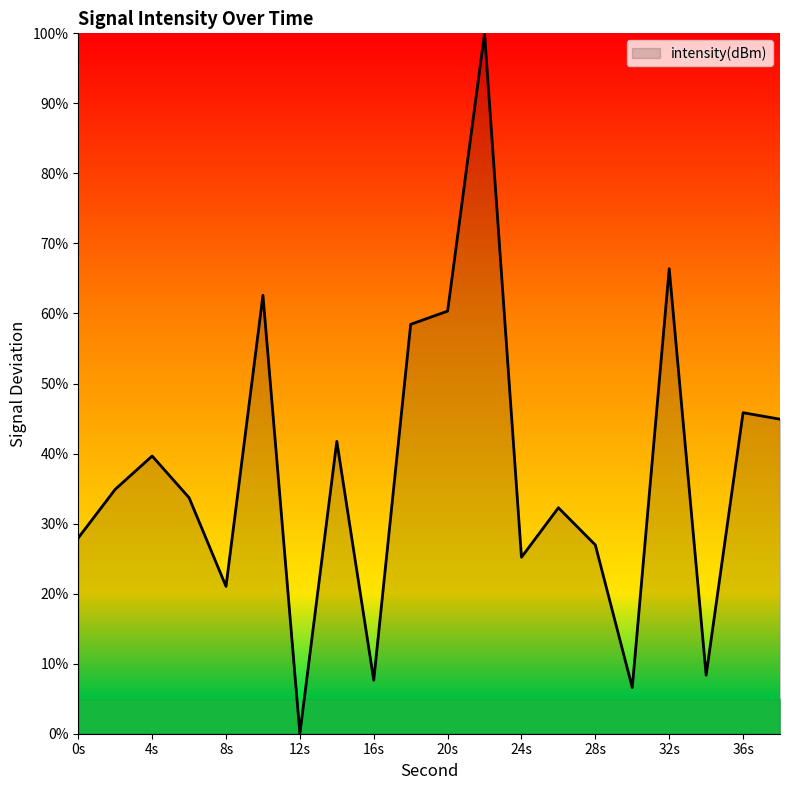

What is the difference between the maximum and minimum values?

100.0